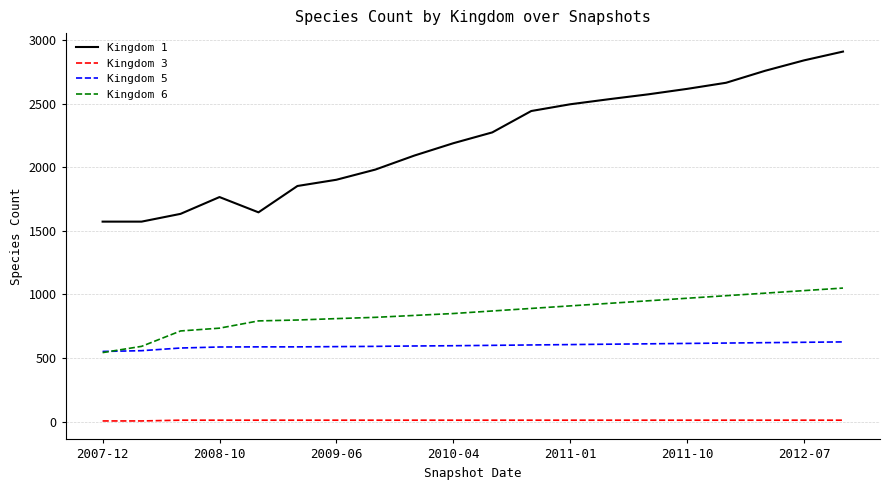

Which series has the widest spread of values?

Kingdom 1